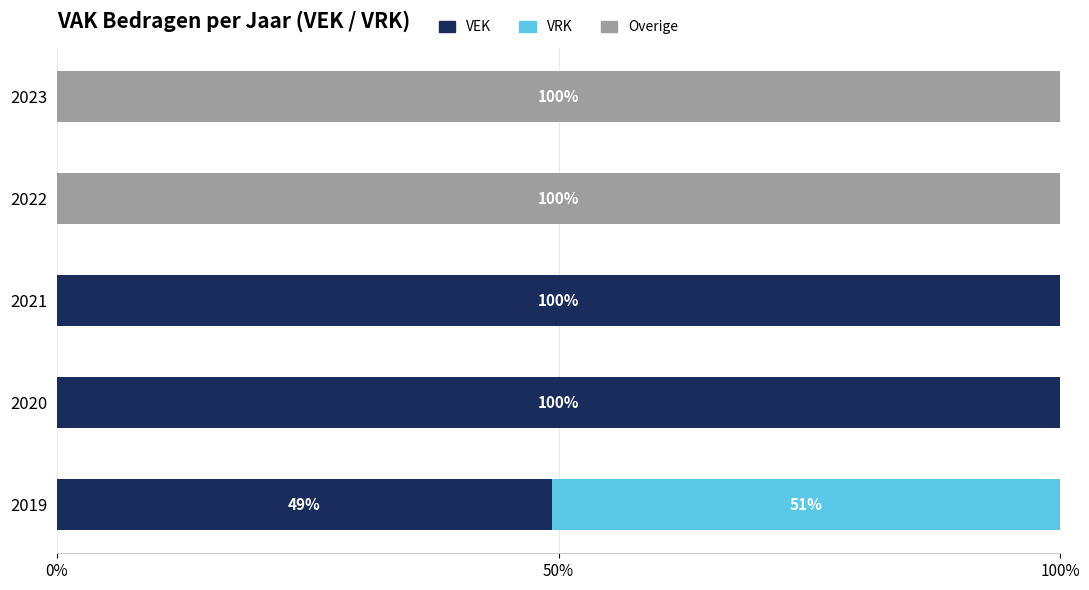

The value of VEK at 2023 is 63.7. True or false?

False